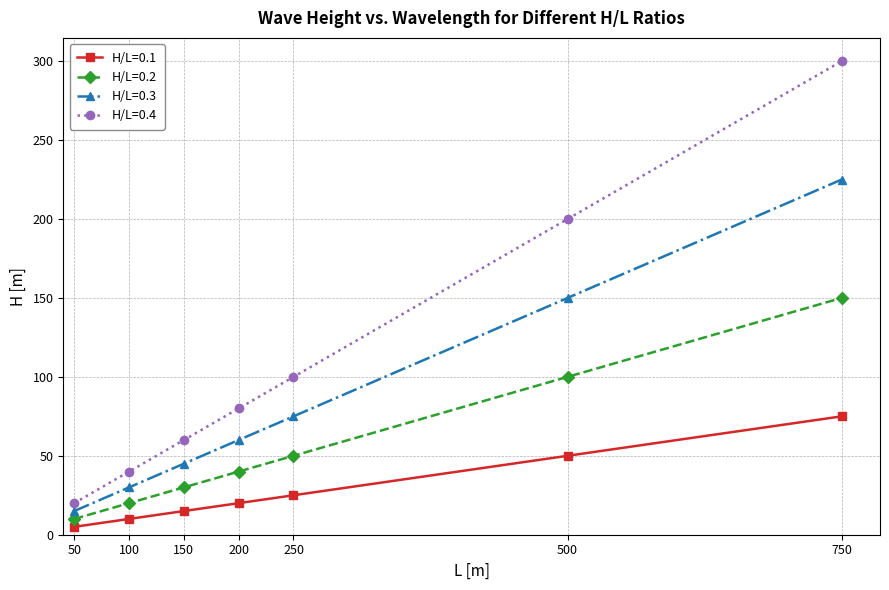

Reading left to right, extract all data points from this chart.

H/L=0.1: 50=5	100=10	150=15	200=20	250=25	500=50	750=75
H/L=0.2: 50=10	100=20	150=30	200=40	250=50	500=100	750=150
H/L=0.3: 50=15	100=30	150=45	200=60	250=75	500=150	750=225
H/L=0.4: 50=20	100=40	150=60	200=80	250=100	500=200	750=300